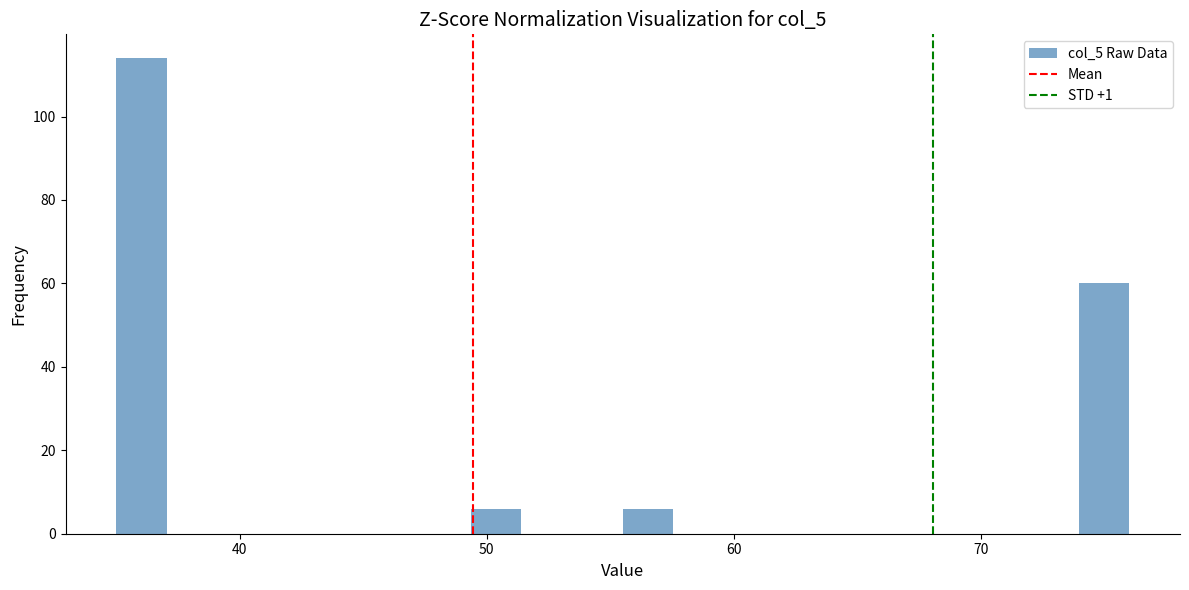

Read against the x-axis, roughly where is the centre of the tallest bar?

36